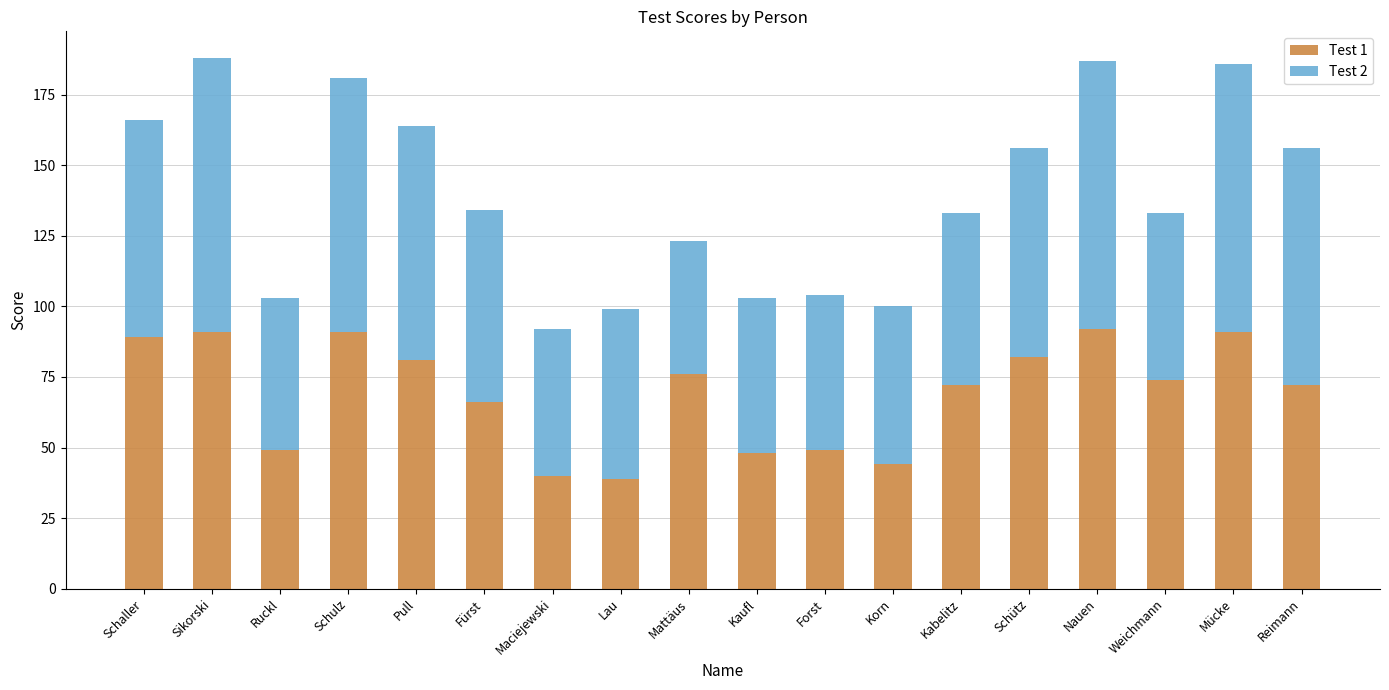

What is the total value across all series at Nauen?

187